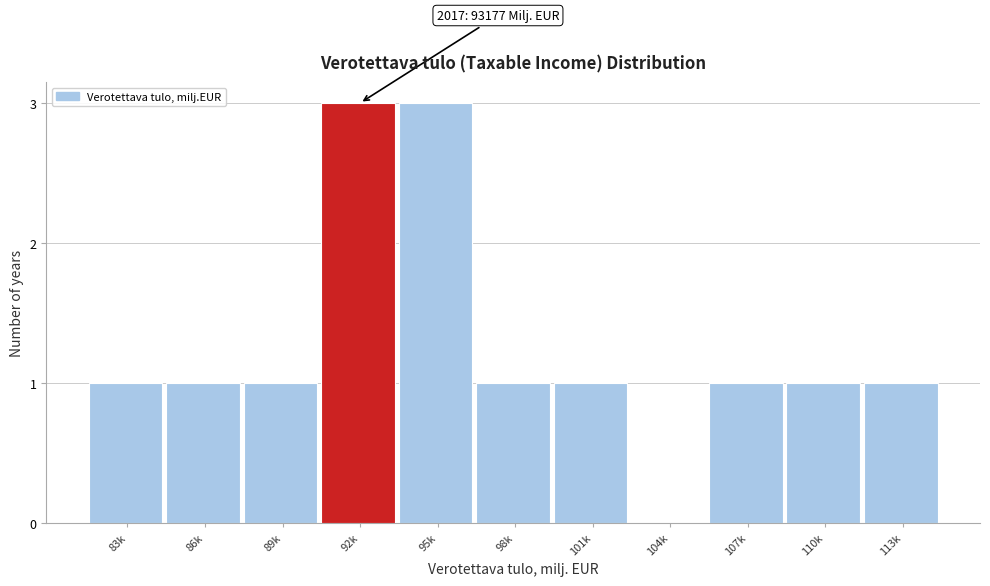

Reading left to right, list all the values displayed in this chart.

83k=1	86k=1	89k=1	92k=3	95k=3	98k=1	101k=1	104k=0	107k=1	110k=1	113k=1